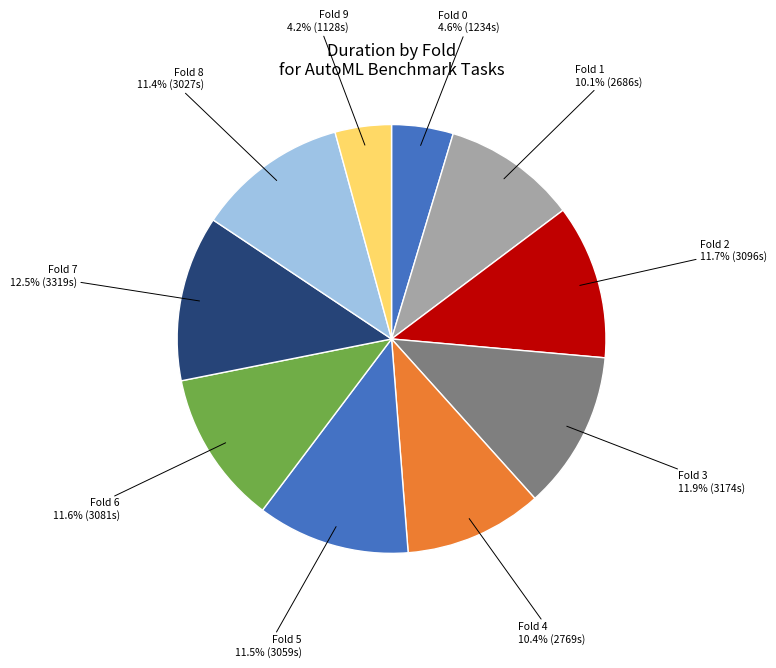

How many slices are in this pie chart?

10